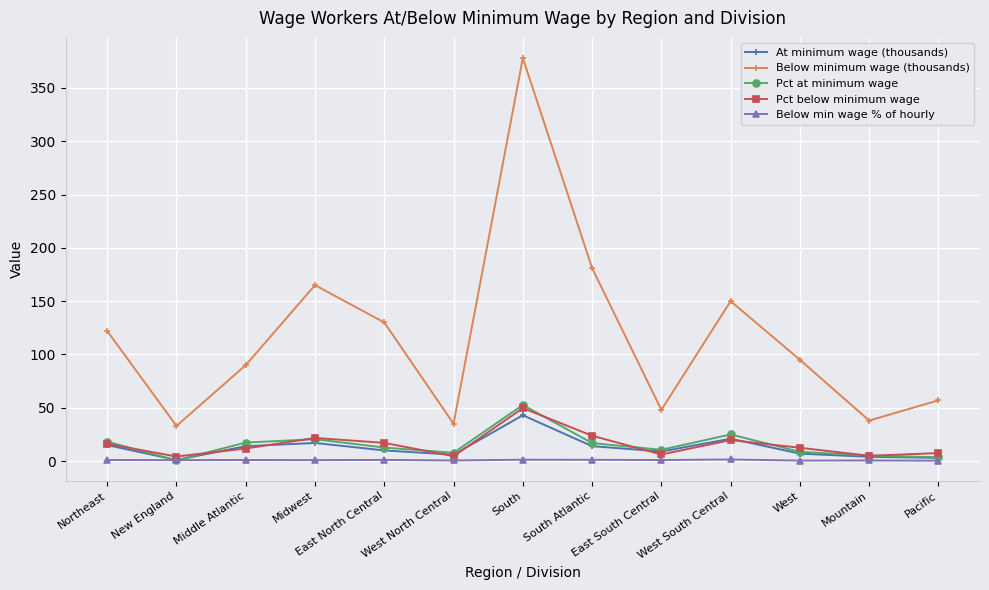

What is the spread (max minus min) of values at Pacific?

56.6